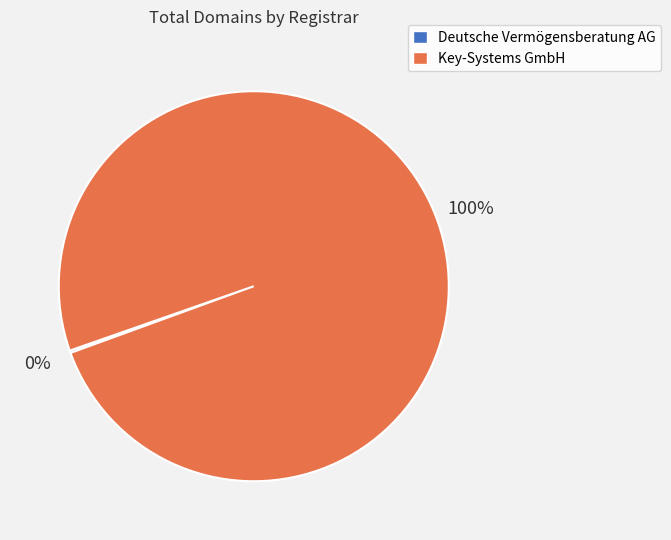

What is the majority slice?

Key-Systems GmbH